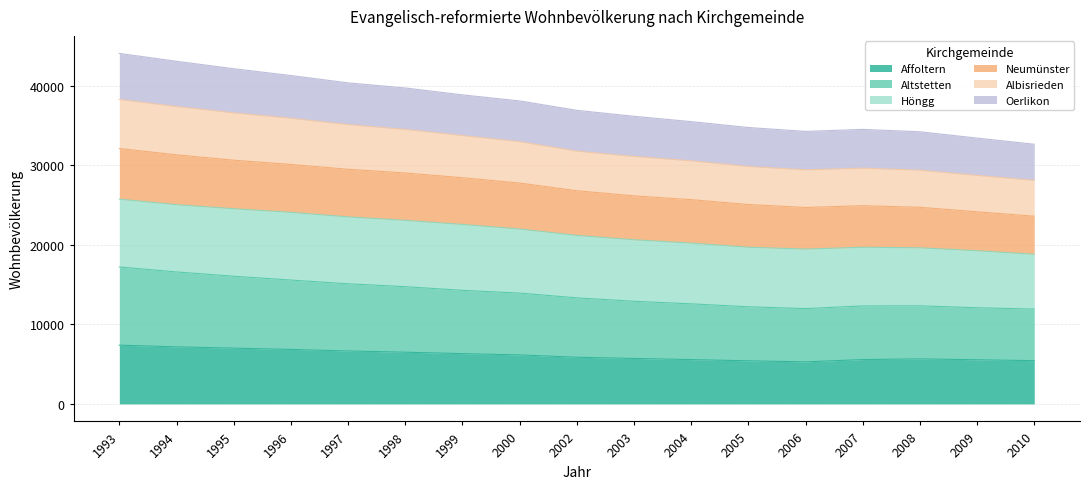

At how many categories does at least one series exceed 38966?

6